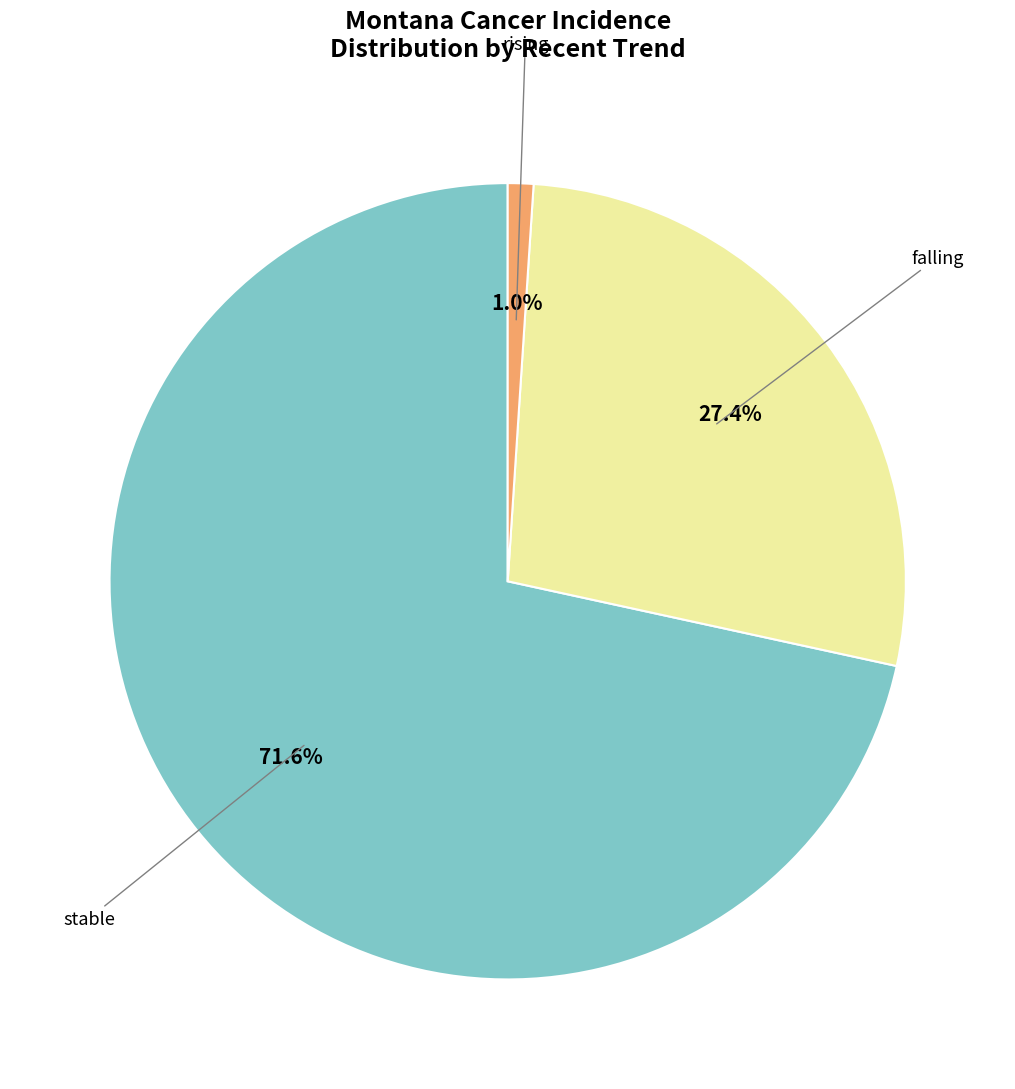

Is there a majority slice in this chart?

Yes